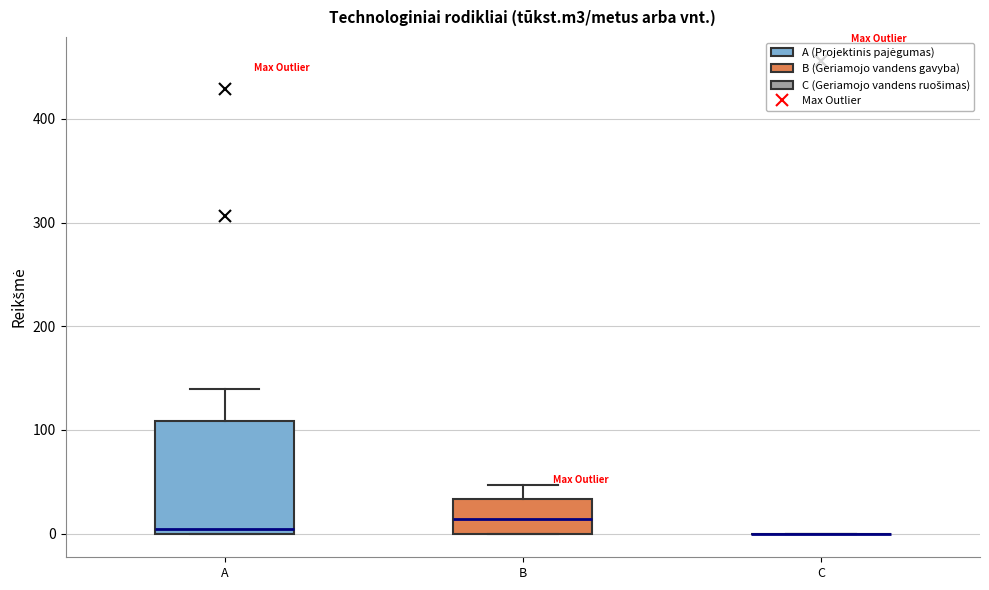

Reading left to right, read every box against the y-axis: the position of its median line, the range the box covers, and the ends of its whiskers. The values are not printed on the chart, so give them approximately, as read against the axis.

A: median 0 (just above the box's lower edge), box 0 to 110, whiskers 0 to 140
B: median 10, box 0 to 30, whiskers 0 to 50
C: box collapsed to a line at 0, whiskers 0 to 0